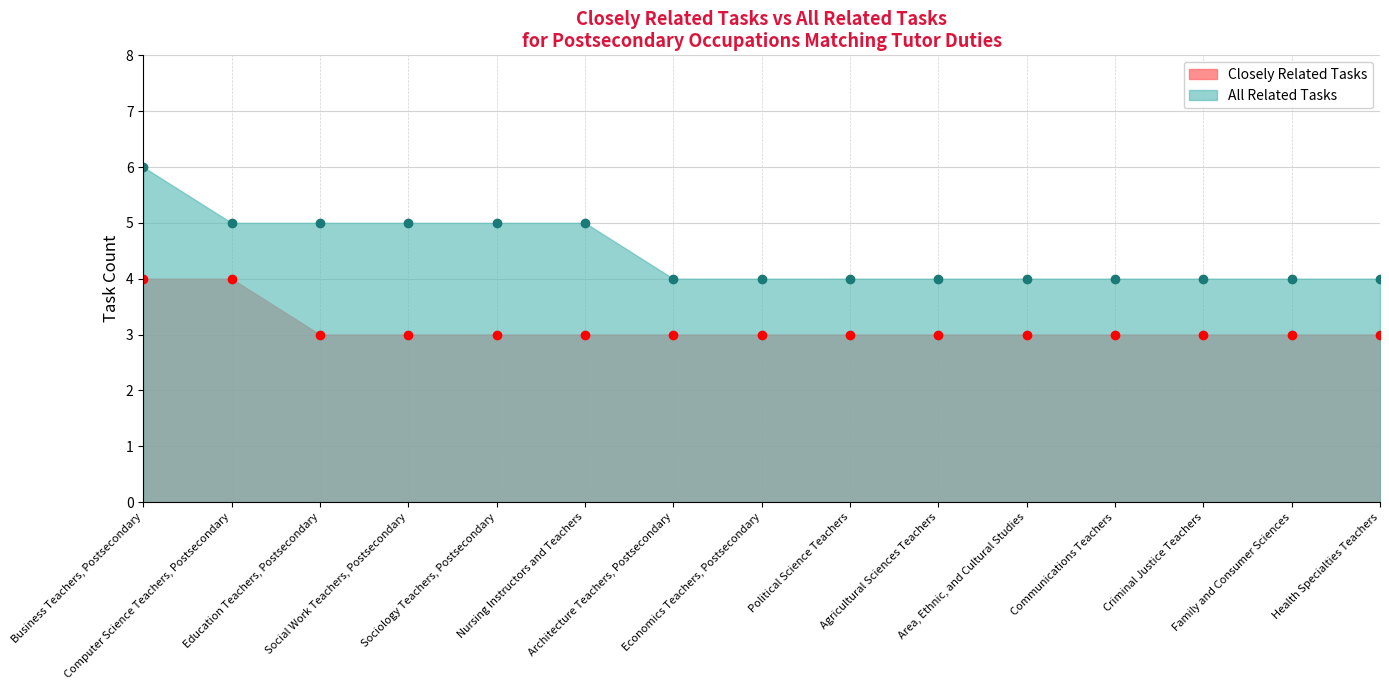

How many categories are shown in the chart?

15